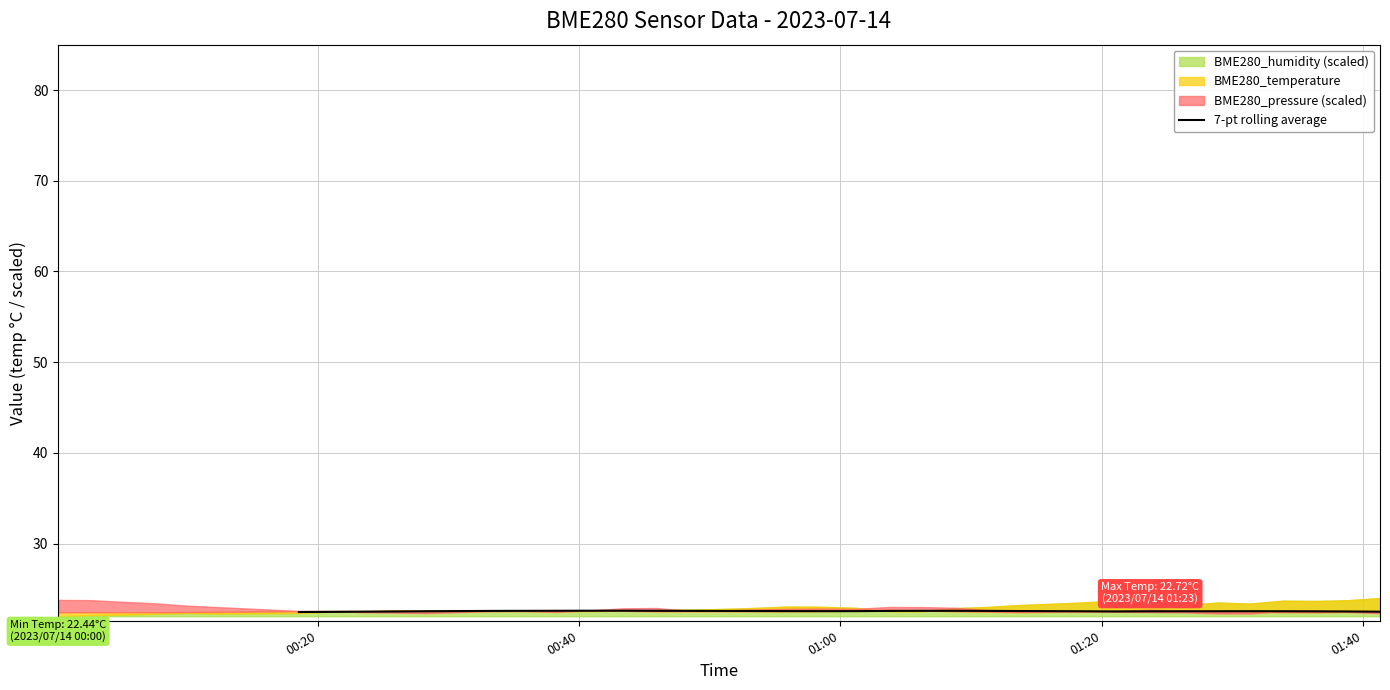

Where is the data nearest to the value 22?

00:20